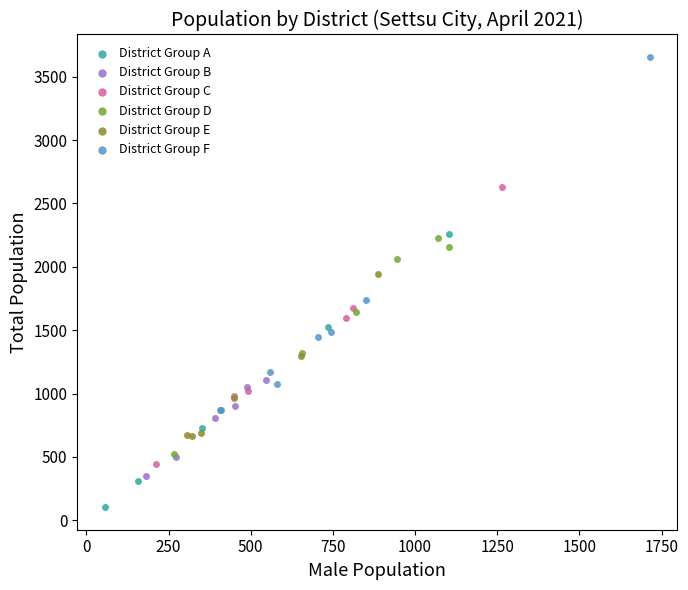

Which series reaches the minimum Y coordinate?

District Group A